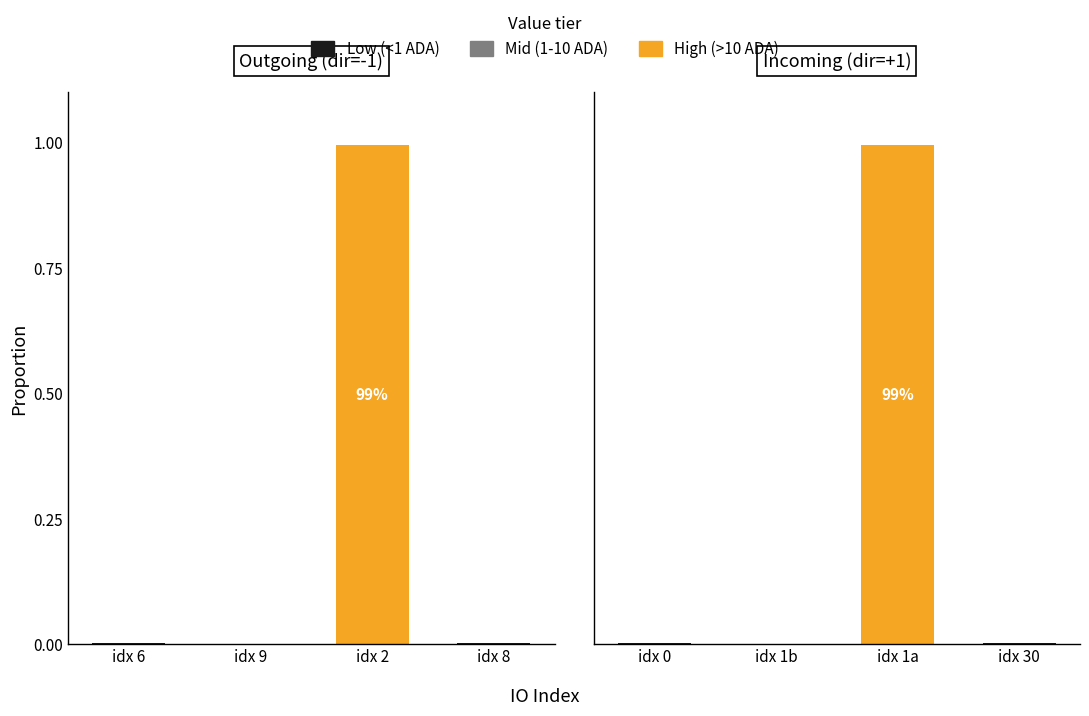

Does the chart contain stacked bars?

No